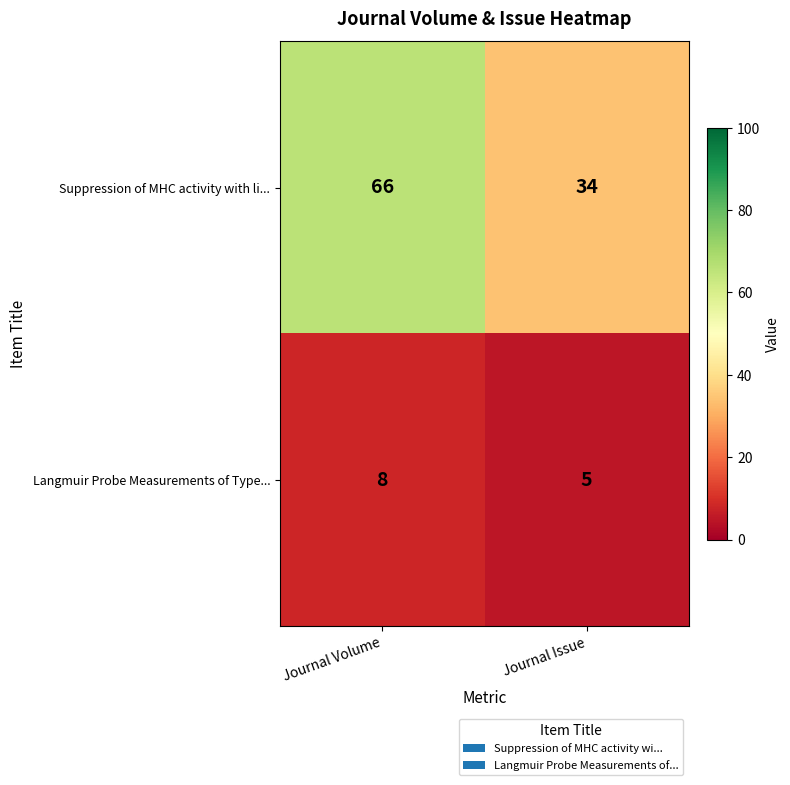

At which category is the sum across all series the highest?

Journal Volume